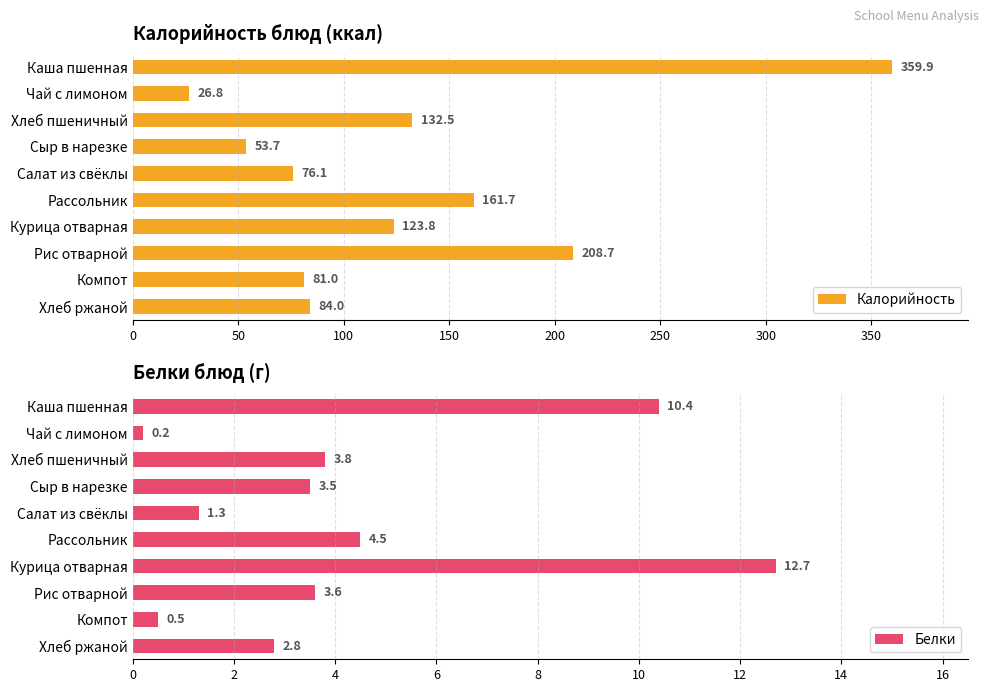

What is the sum of the Калорийность values at Компот and Каша пшенная?

440.9